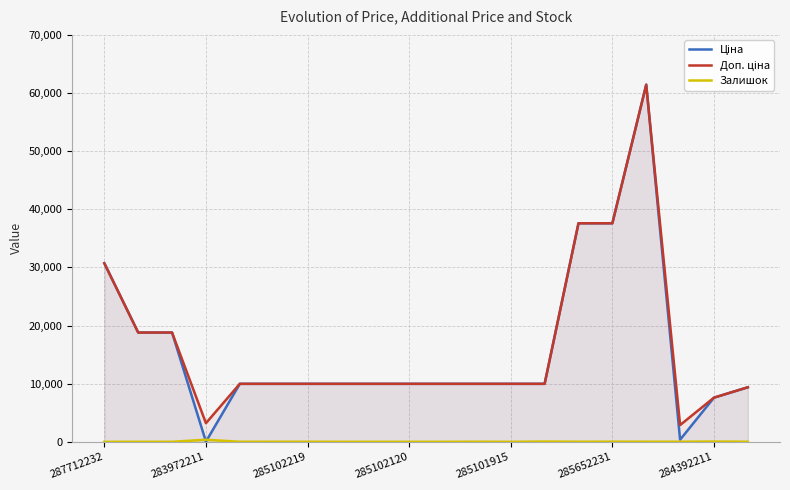

What is the sum of all Ціна values?

322054.5